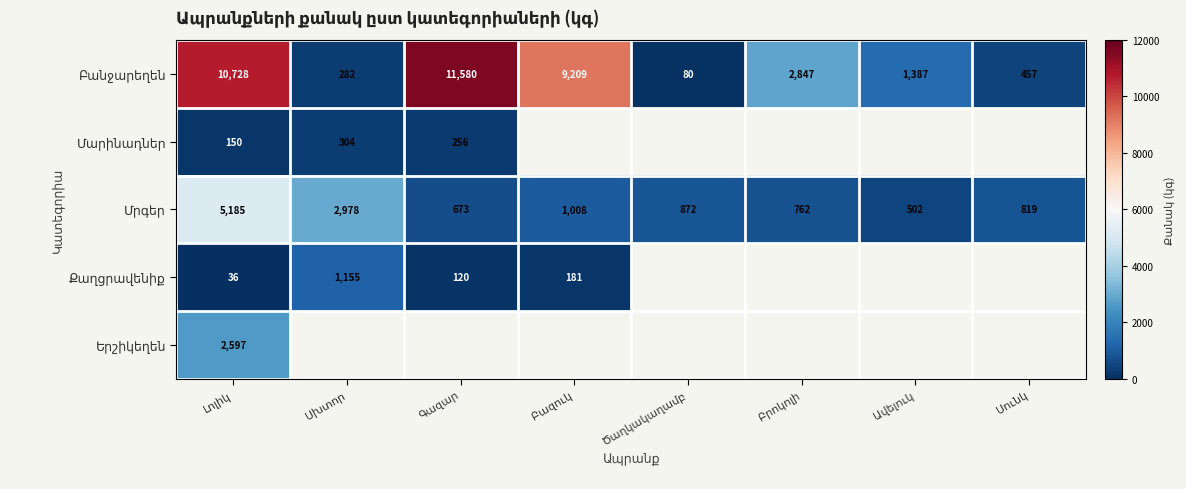

Rank the series by their maximum value, from lowest to highest.

Մարինադներ, Քաղցրավենիք, Երշիկեղեն, Մրգեր, Բանջարեղեն